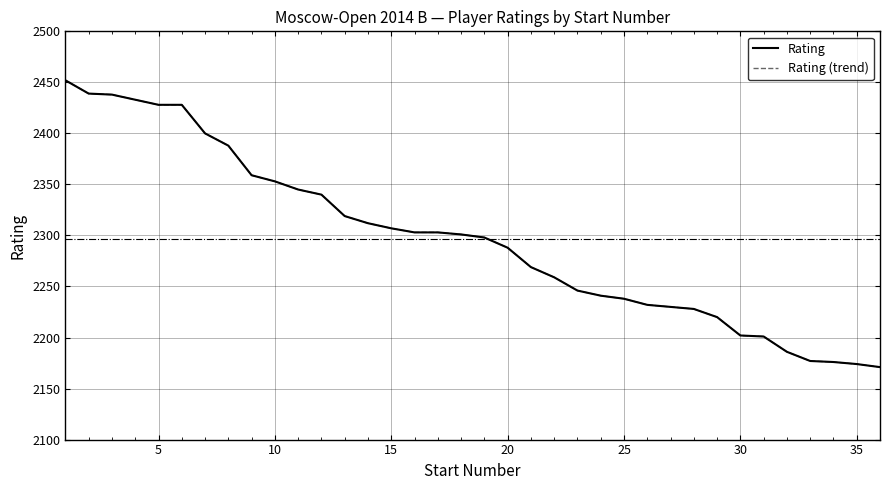

Does the chart display data point markers on the line(s)?

No